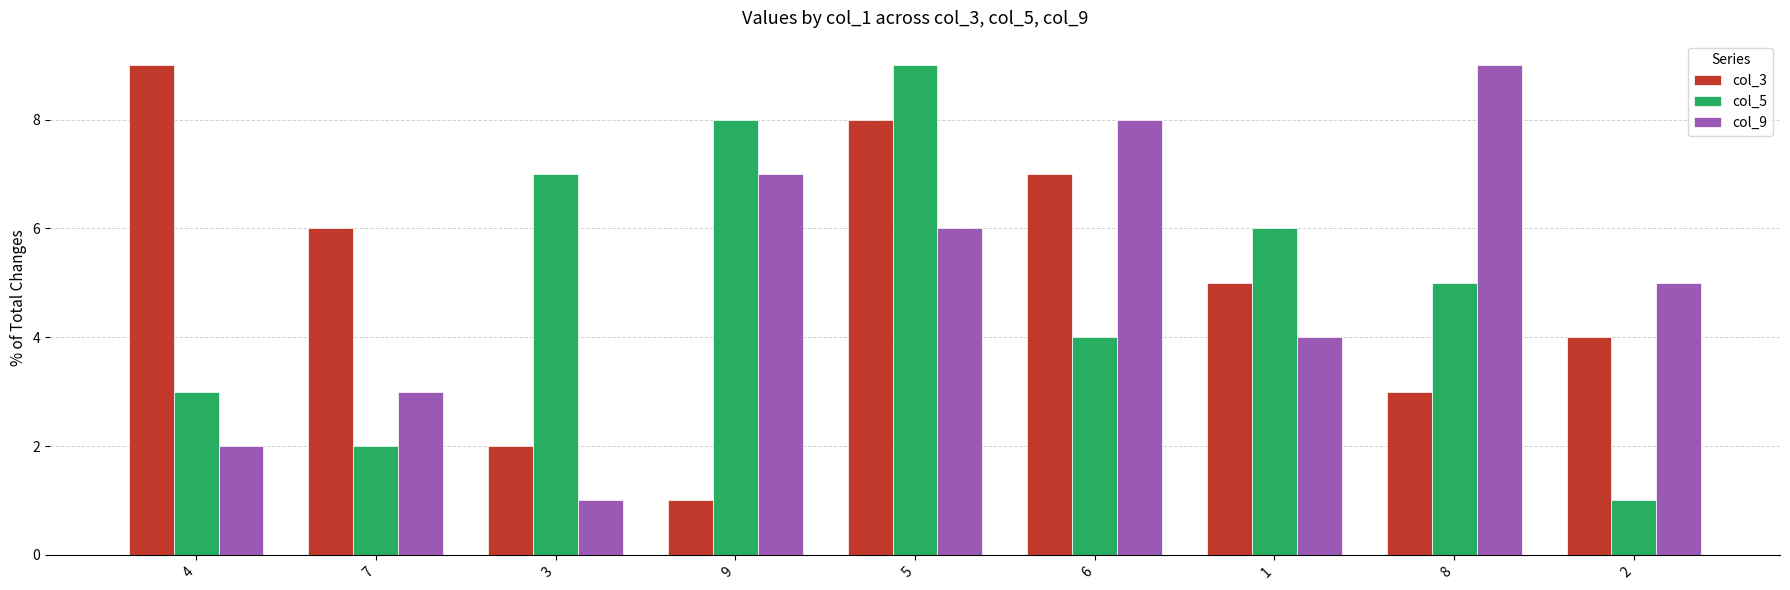

At 7, list the series in order from largest to smallest.

col_3, col_9, col_5